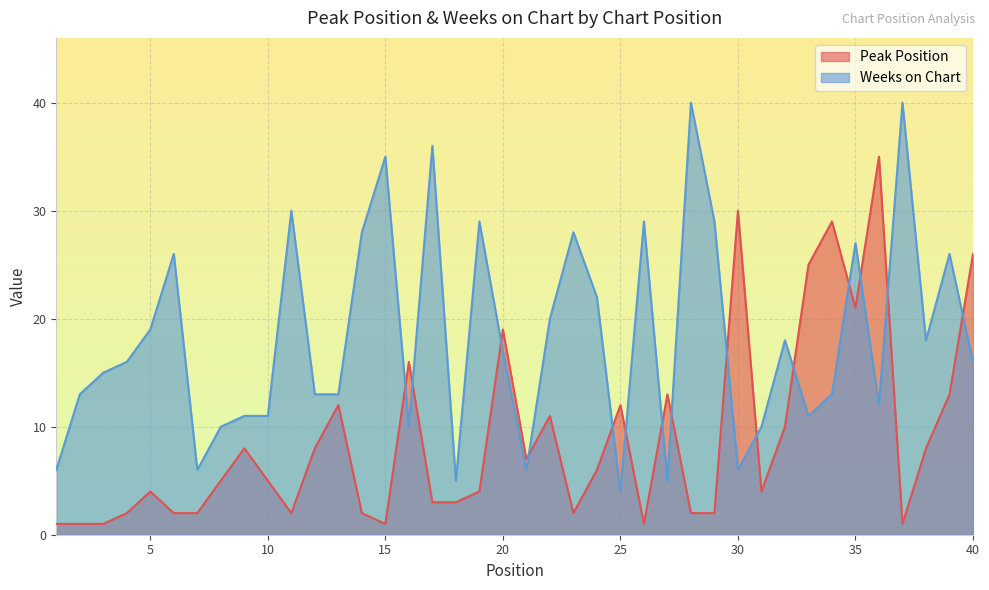

How many times do Weeks on Chart and Peak Position cross each other?

15